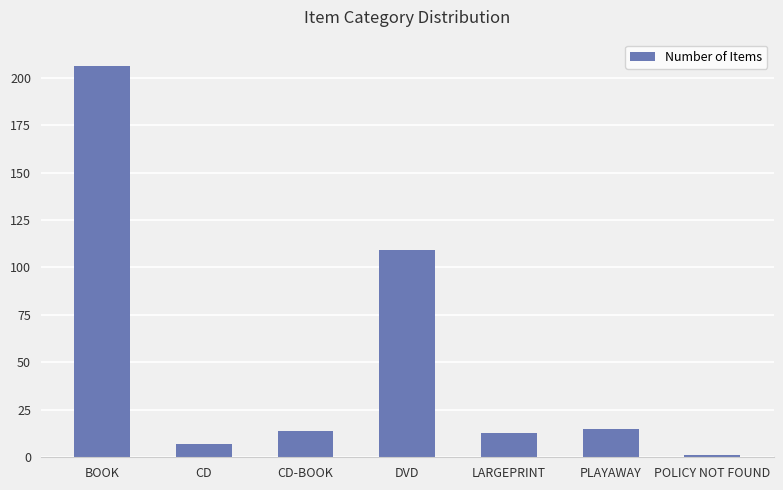

Reading left to right, extract all data points from this chart.

206	7	14	109	13	15	1